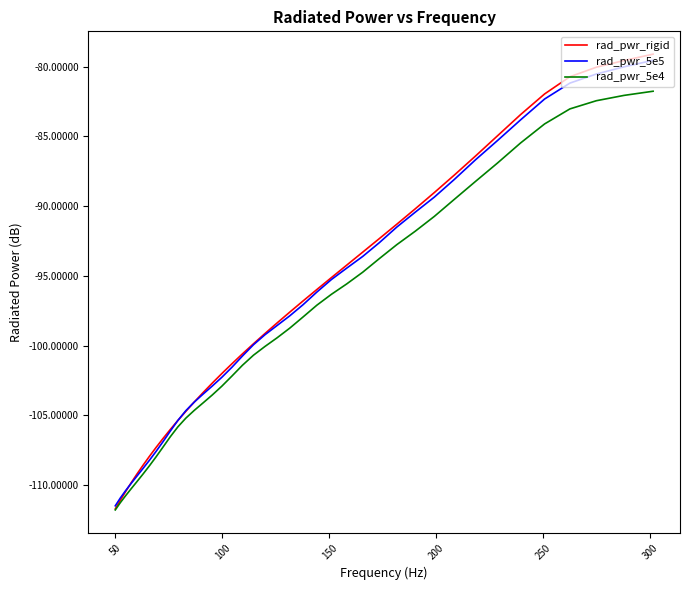

Which series has the largest range (max minus min)?

rad_pwr_rigid